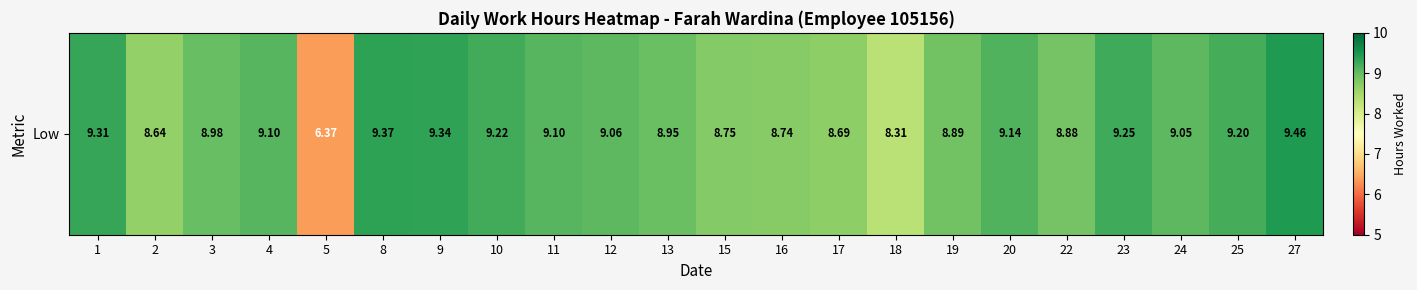

Rank the categories by value from highest to lowest.

27, 8, 9, 1, 23, 10, 25, 20, 4, 11, 12, 24, 3, 13, 19, 22, 15, 16, 17, 2, 18, 5